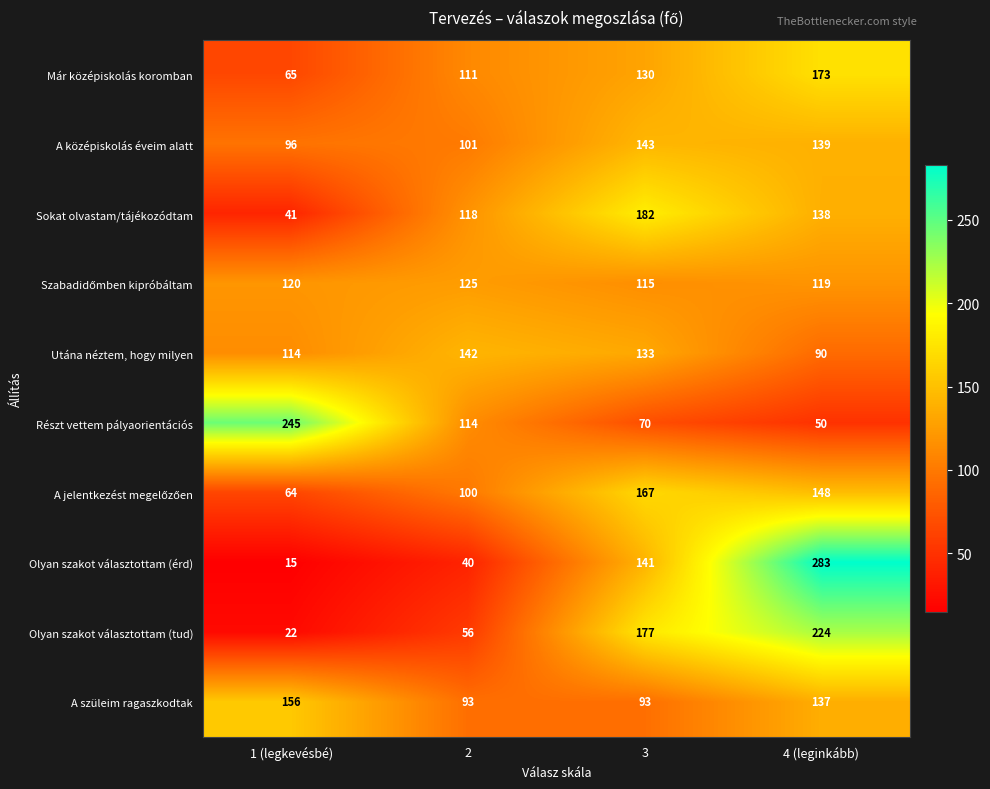

Which series changed the most between 2 and 4 (leginkább)?

Olyan szakot választottam (érd)